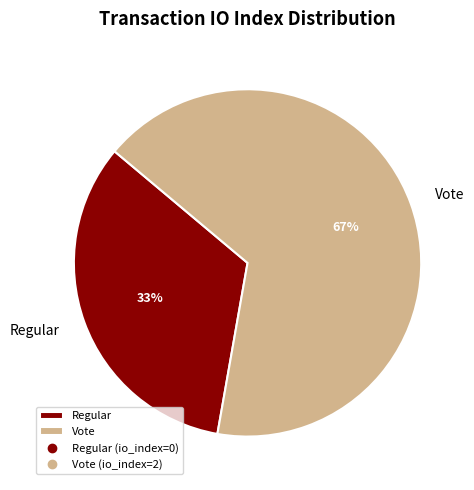

Is there any slice that represents more than half of the pie?

Yes